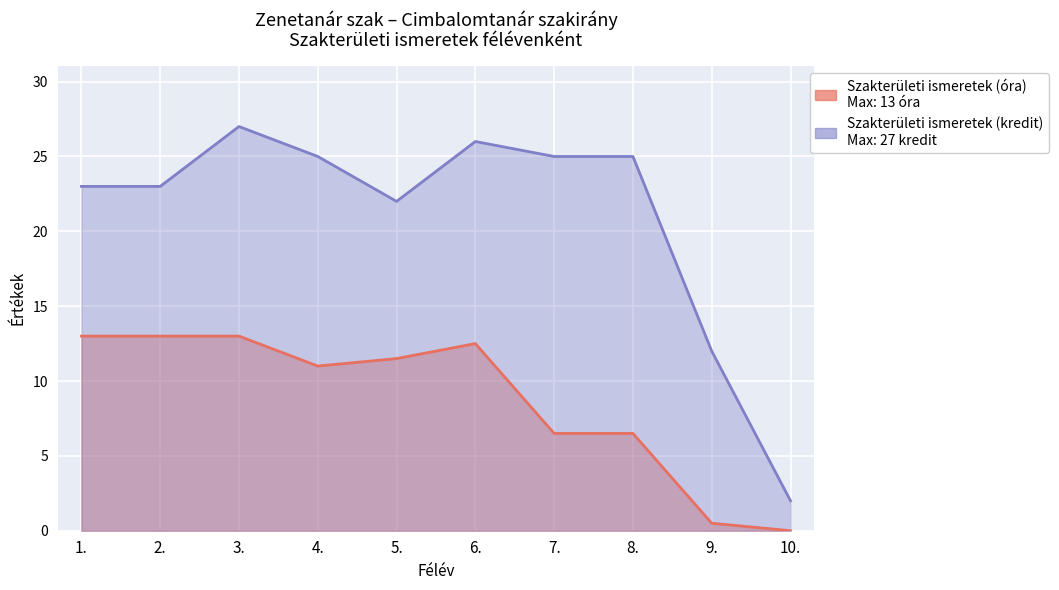

Reading left to right, list all the values displayed in this chart.

Szakterületi ismeretek (óra): 13.0	13.0	13.0	11.0	11.5	12.5	6.5	6.5	0.5	0.0
Szakterületi ismeretek (kredit): 23.0	23.0	27.0	25.0	22.0	26.0	25.0	25.0	12.0	2.0